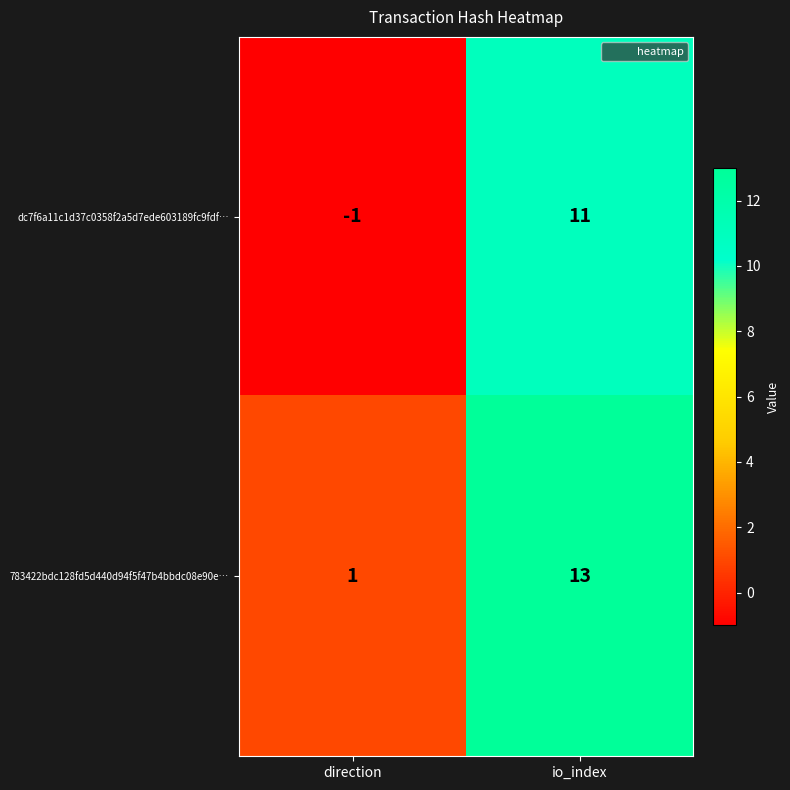

The value of 783422bdc128fd5d440d94f5f47b4bbdc08e90e… at direction is 2. True or false?

False